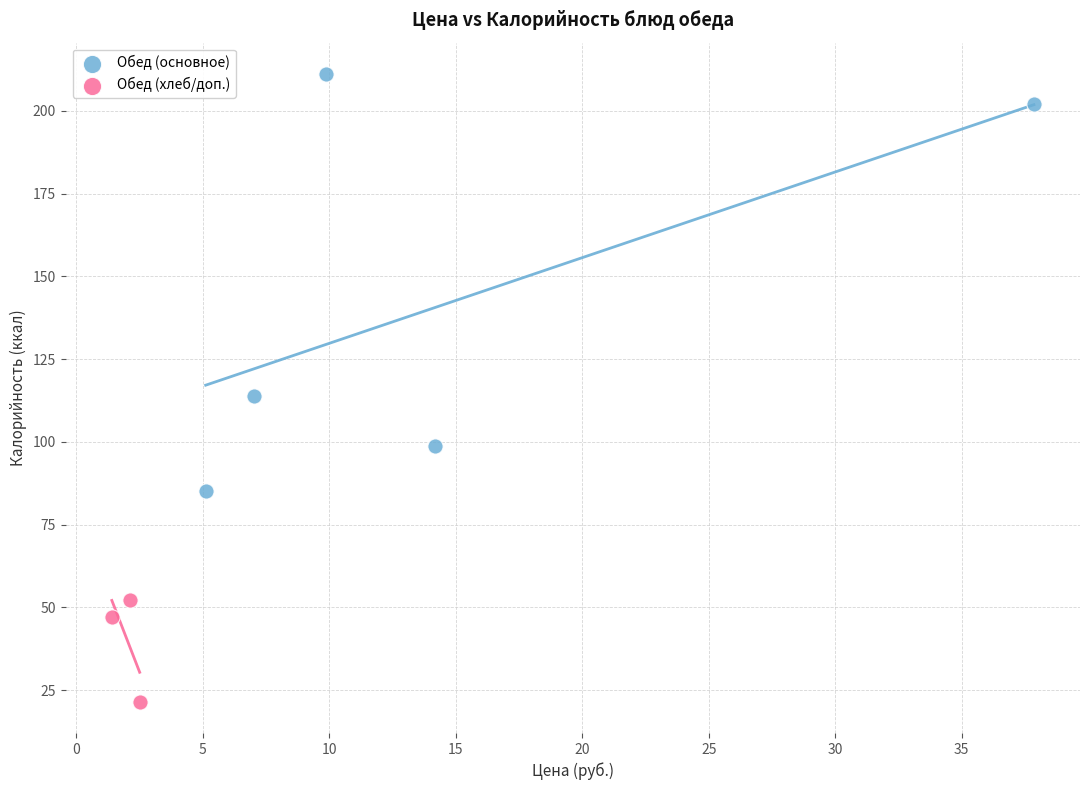

Which series has the widest spread of Y values?

Обед (основное)